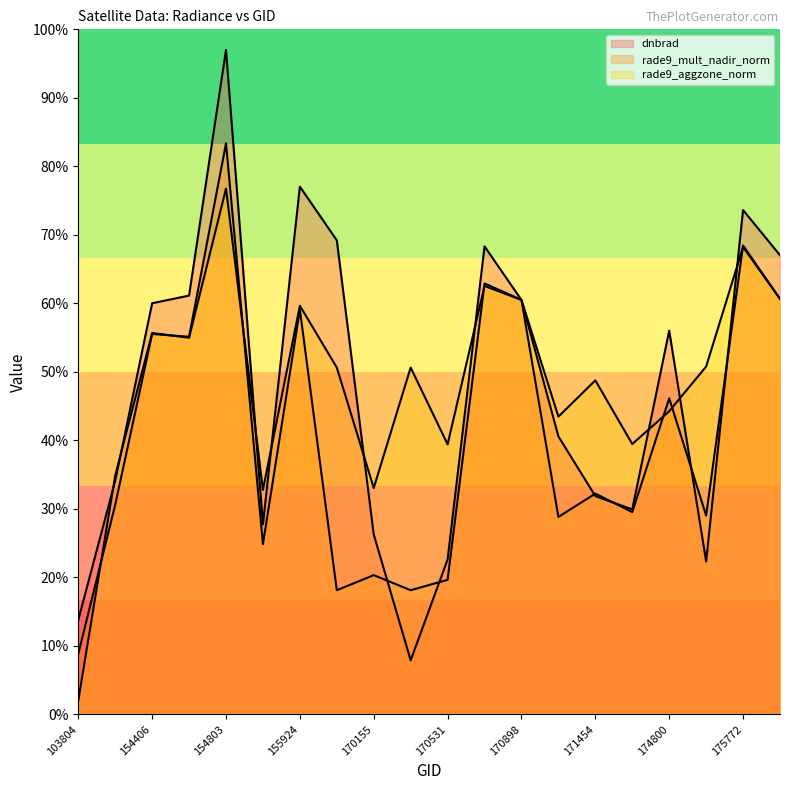

What is the spread (max minus min) of values at 175388?

28.5